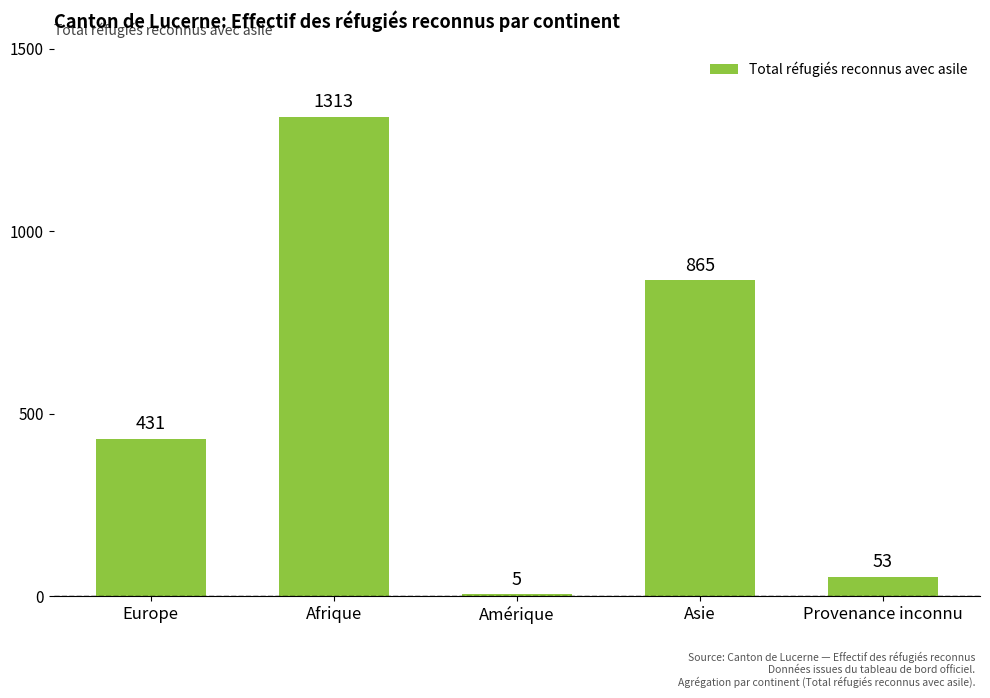

How many series are shown in this chart?

1